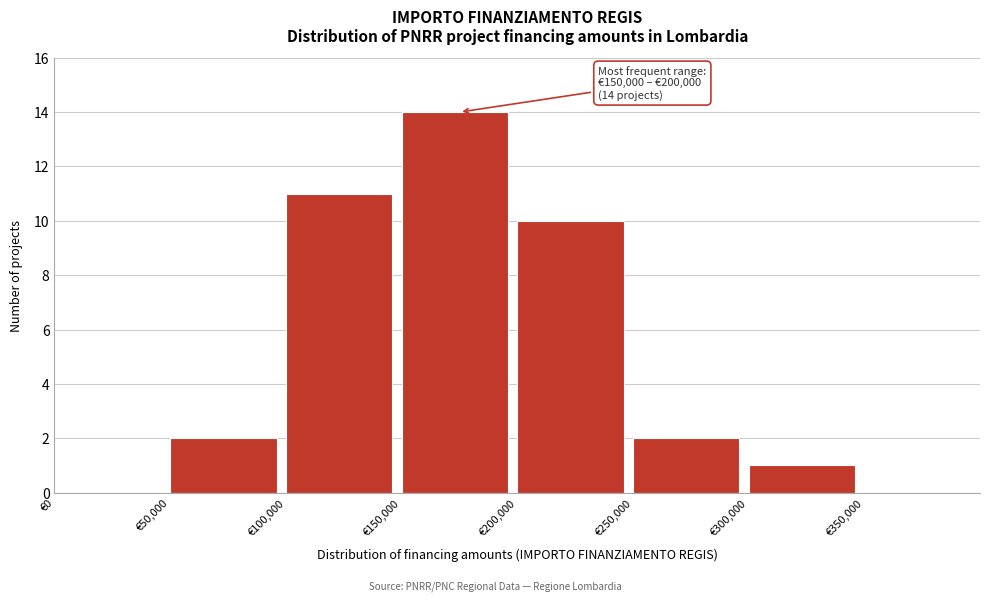

Which range on the x-axis has the tallest bar?

150000 to 200000